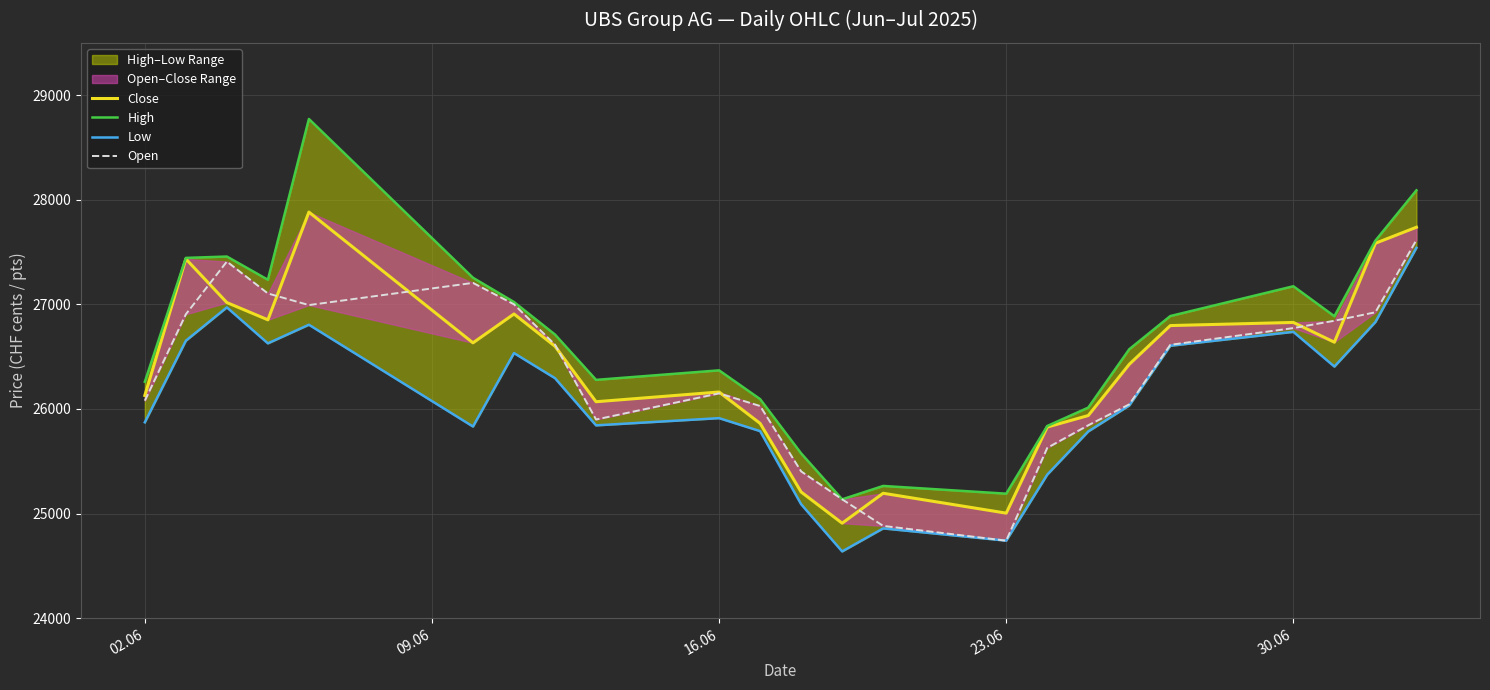

How many distinct data groups are displayed?

4